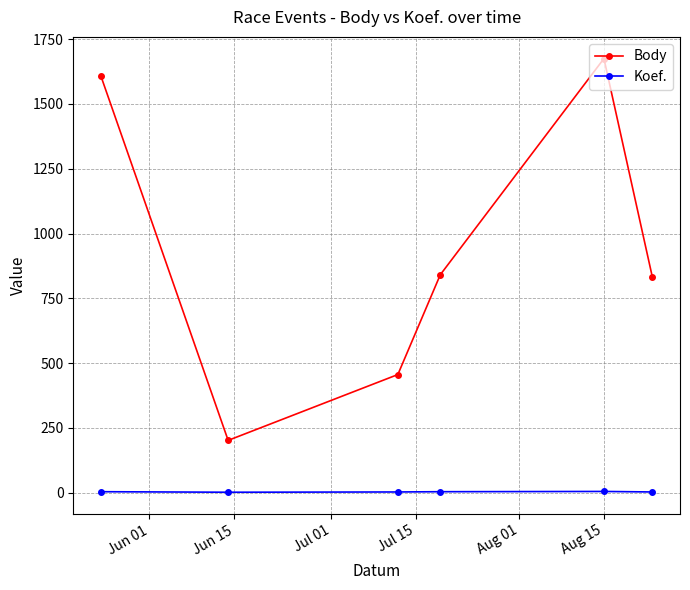

Count the Koef. values in the range 3 to 4.

4